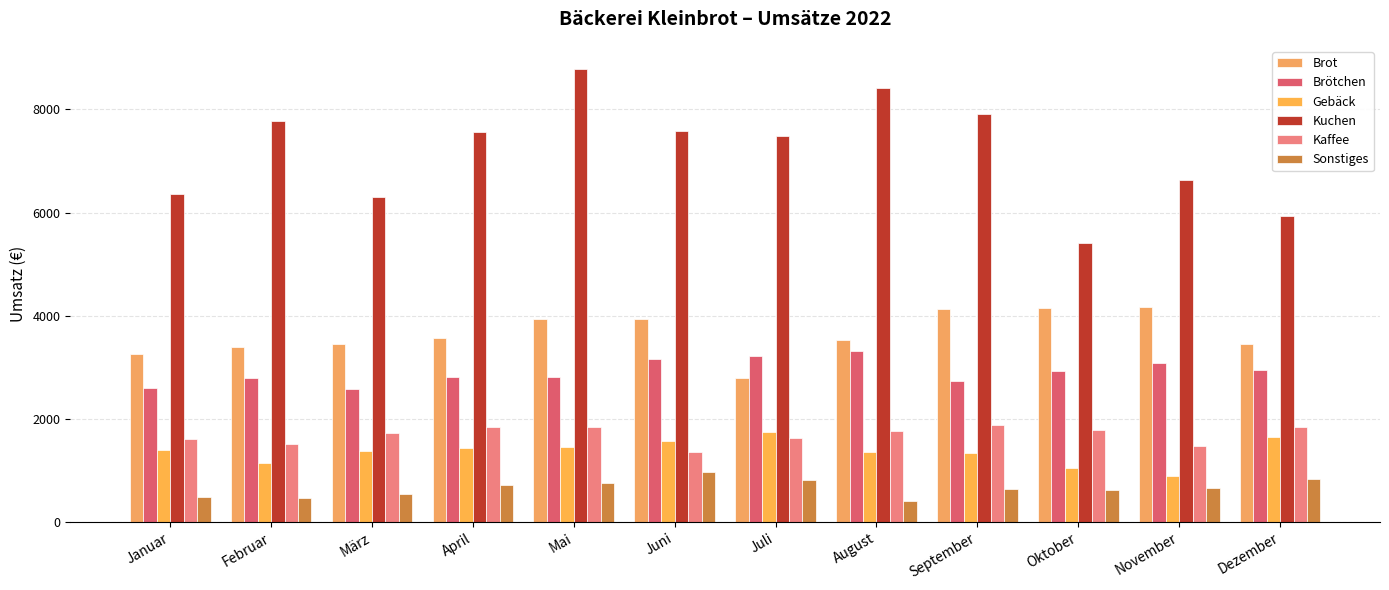

Does the chart contain stacked bars?

No